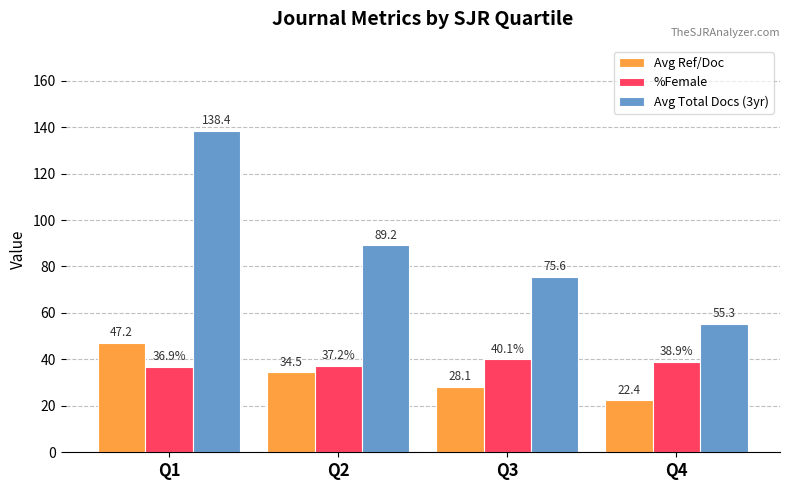

Which series changed the most between Q1 and Q4?

Avg Total Docs (3yr)